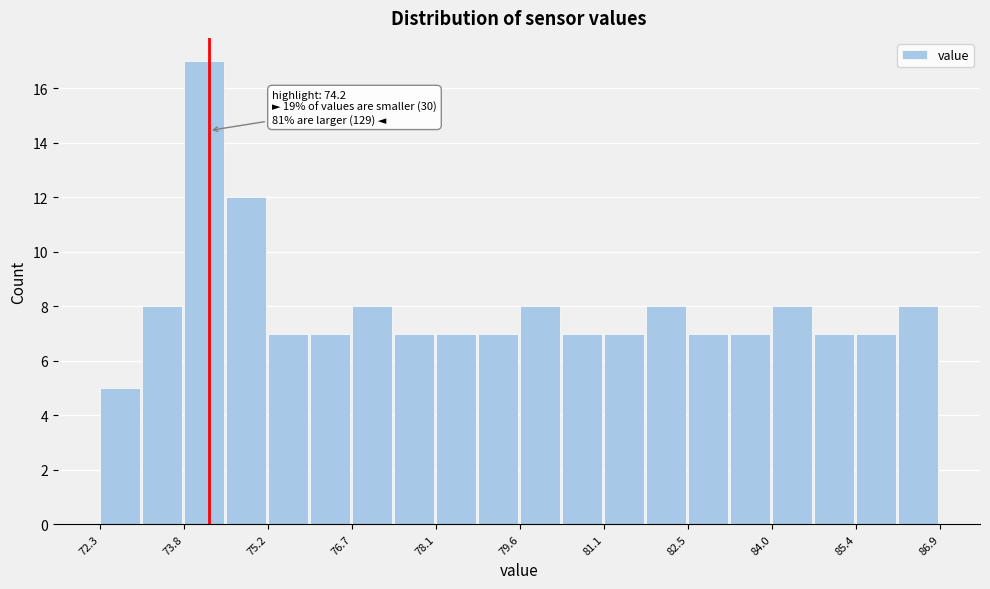

Around what value on the x-axis is the tallest bar? Give the approximate position of its centre, as read against the axis.

74.2